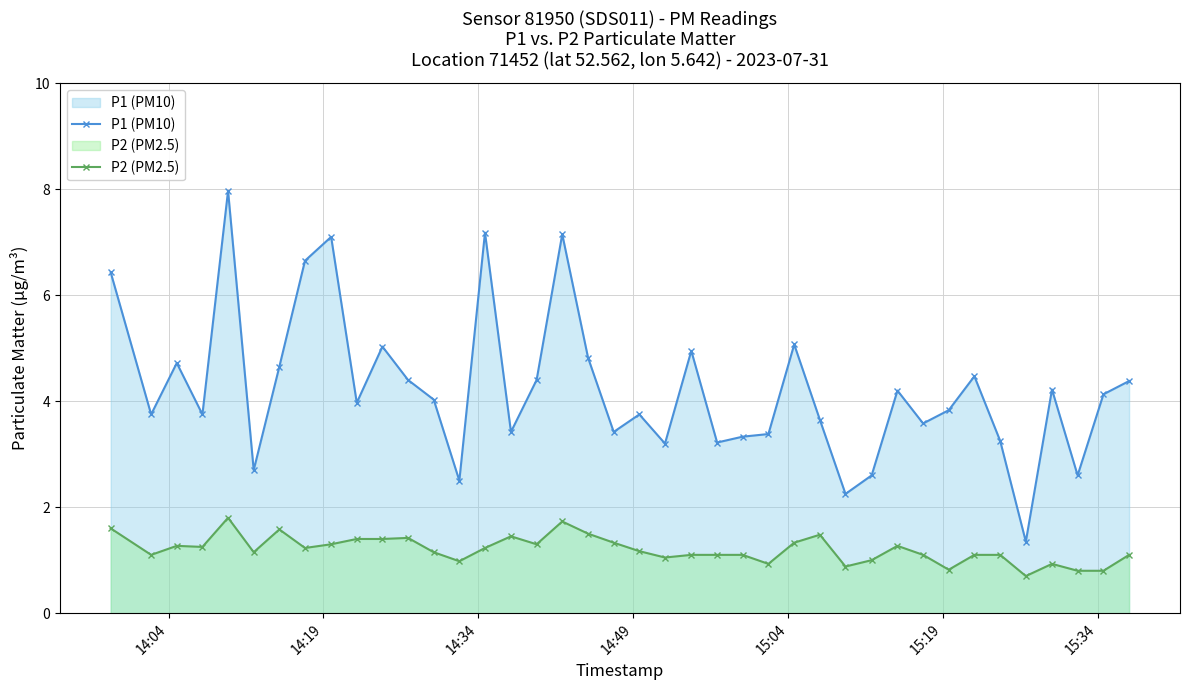

List the series in order of their overall mean, highest first.

P1 (PM10), P2 (PM2.5)